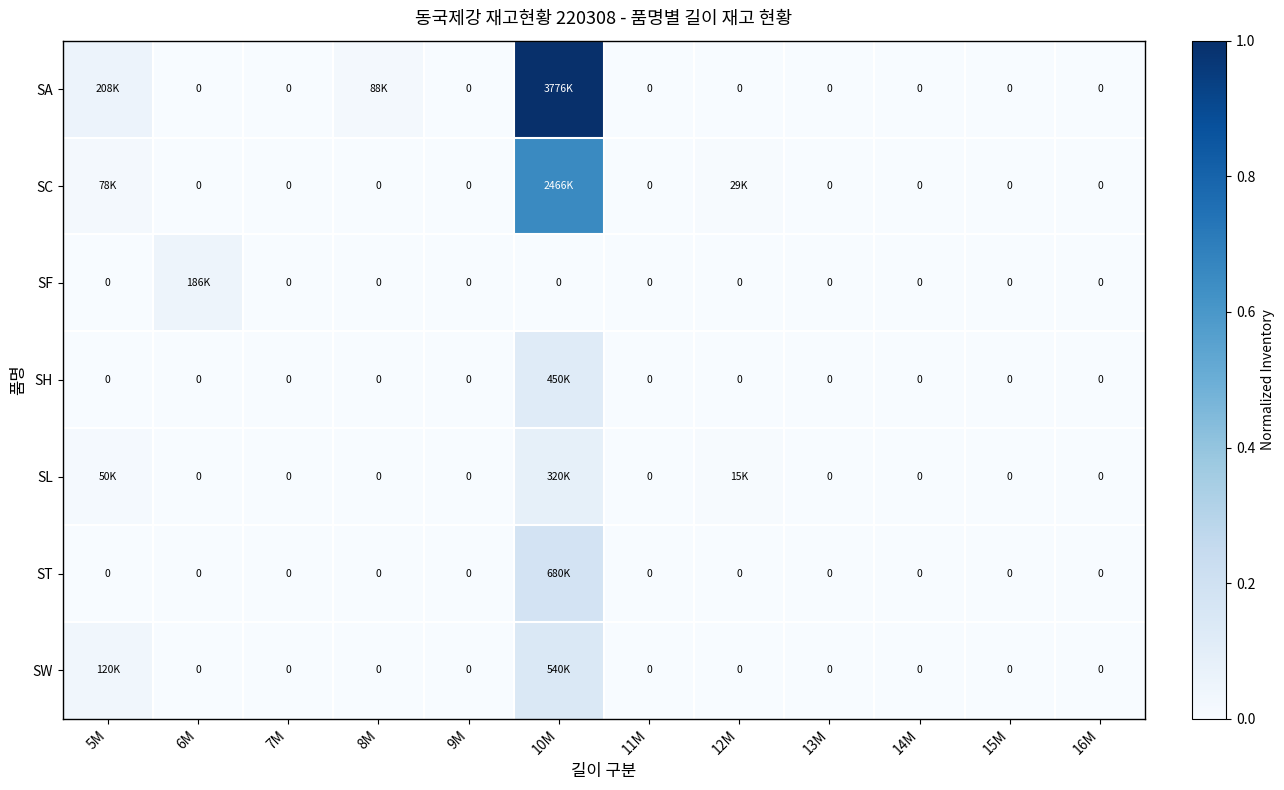

The value of SA at 9M is -0.5. True or false?

False